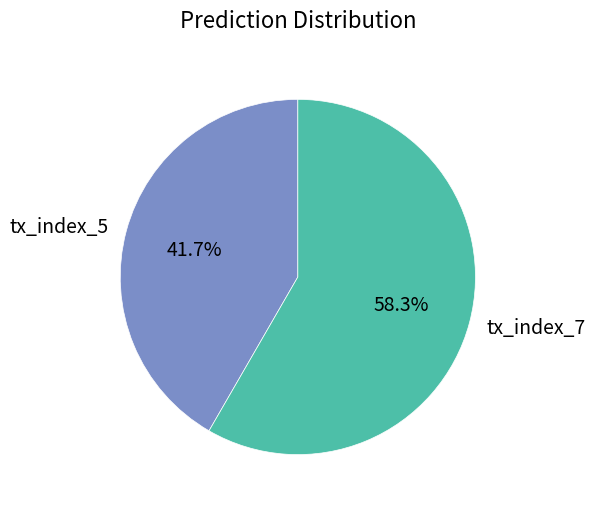

How many slices are in this pie chart?

2